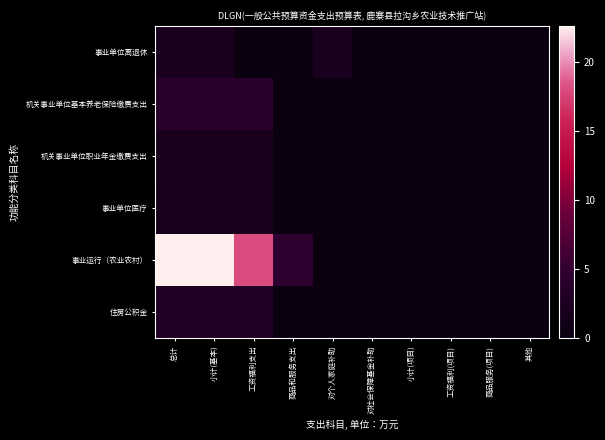

Reading right to left, what are all the values shown in this chart?

事业单位离退休: 其他=0.0	商品服务(项目)=0.0	工资福利(项目)=0.0	小计(项目)=0.0	对社会保障基金补助=0.0	对个人家庭补助=2.1	商品和服务支出=0.1	工资福利支出=0.0	小计(基本)=2.2	总计=2.2
机关事业单位基本养老保险缴费支出: 其他=0.0	商品服务(项目)=0.0	工资福利(项目)=0.0	小计(项目)=0.0	对社会保障基金补助=0.0	对个人家庭补助=0.0	商品和服务支出=0.0	工资福利支出=3.9	小计(基本)=3.9	总计=3.9
机关事业单位职业年金缴费支出: 其他=0.0	商品服务(项目)=0.0	工资福利(项目)=0.0	小计(项目)=0.0	对社会保障基金补助=0.0	对个人家庭补助=0.0	商品和服务支出=0.0	工资福利支出=1.9	小计(基本)=1.9	总计=1.9
事业单位医疗: 其他=0.0	商品服务(项目)=0.0	工资福利(项目)=0.0	小计(项目)=0.0	对社会保障基金补助=0.0	对个人家庭补助=0.0	商品和服务支出=0.0	工资福利支出=1.9	小计(基本)=1.9	总计=1.9
事业运行（农业农村）: 其他=0.0	商品服务(项目)=0.0	工资福利(项目)=0.0	小计(项目)=0.0	对社会保障基金补助=0.0	对个人家庭补助=0.0	商品和服务支出=4.6	工资福利支出=18.1	小计(基本)=22.6	总计=22.6
住房公积金: 其他=0.0	商品服务(项目)=0.0	工资福利(项目)=0.0	小计(项目)=0.0	对社会保障基金补助=0.0	对个人家庭补助=0.0	商品和服务支出=0.0	工资福利支出=2.9	小计(基本)=2.9	总计=2.9